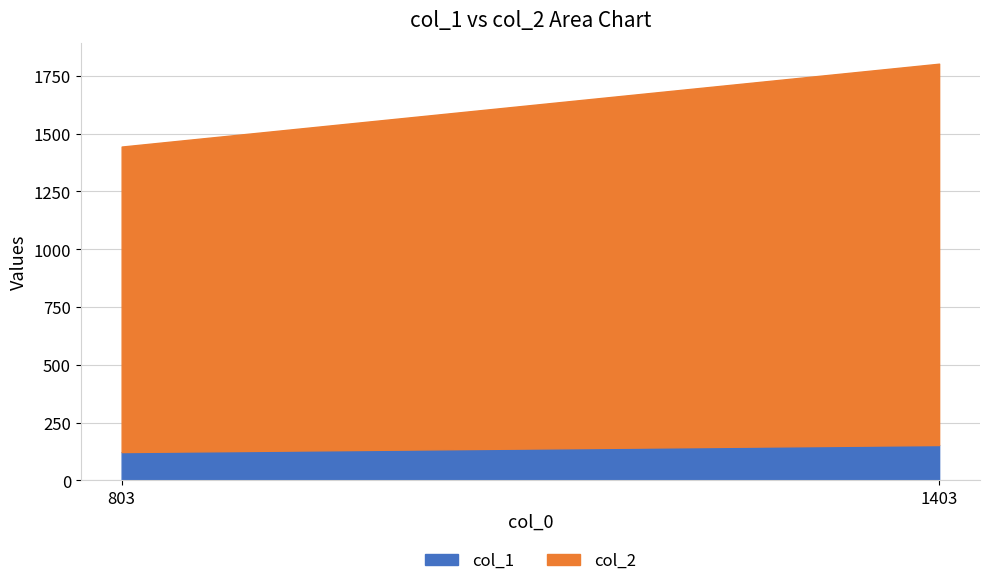

Is the value of col_1 at 1403 greater than the value of col_2 at 803?

No